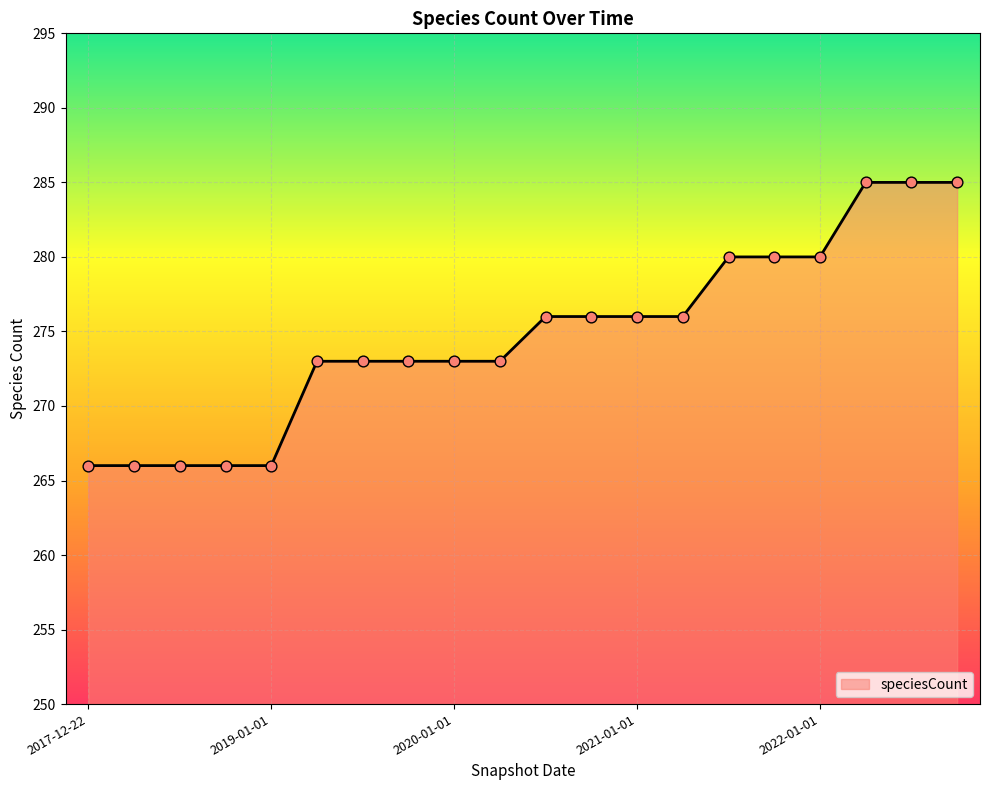

What is the difference between the maximum and minimum values?

19